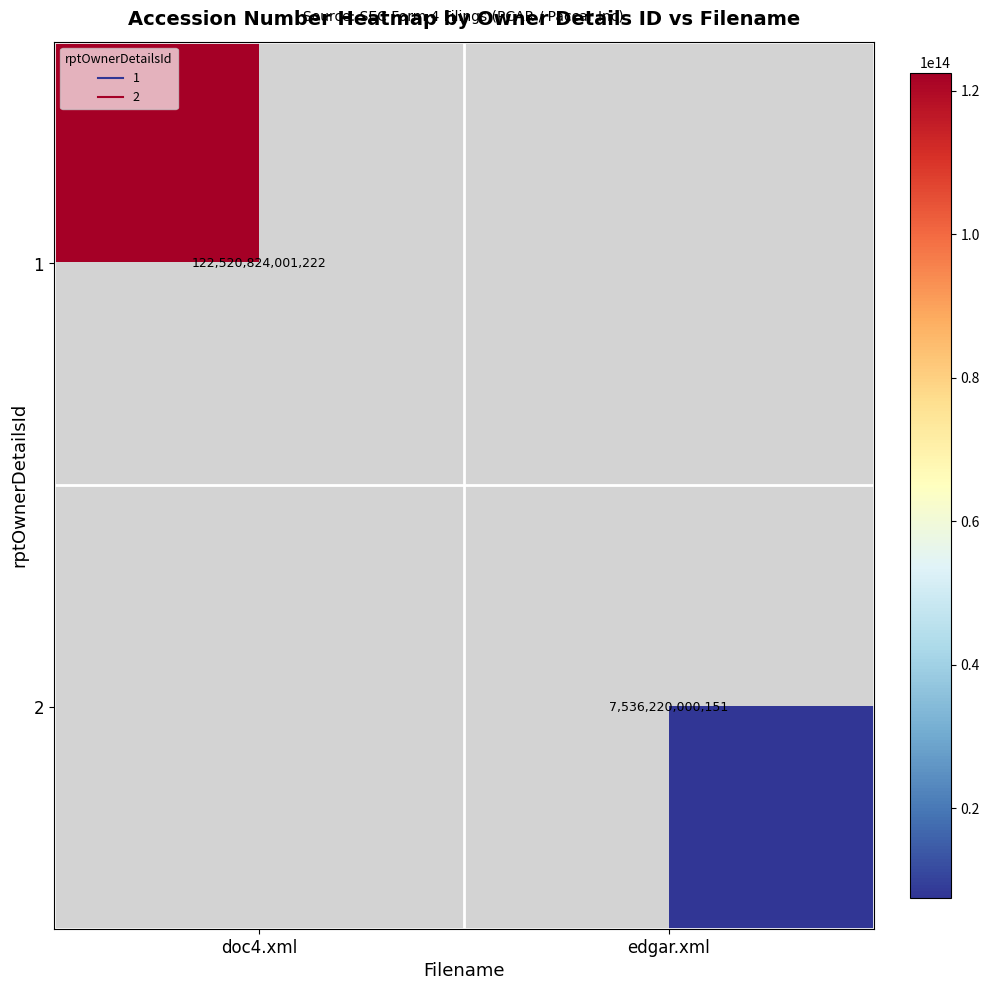

How many categories are shown in the chart?

2